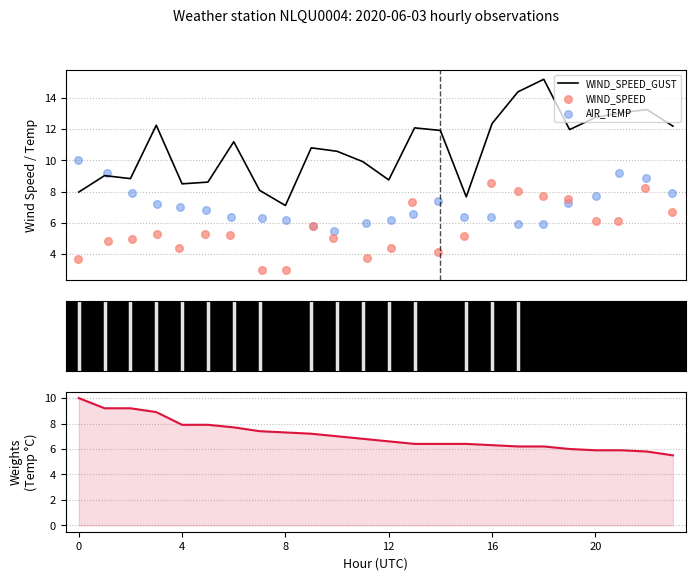

What is the highest value of the WIND_SPEED_GUST series?

15.2